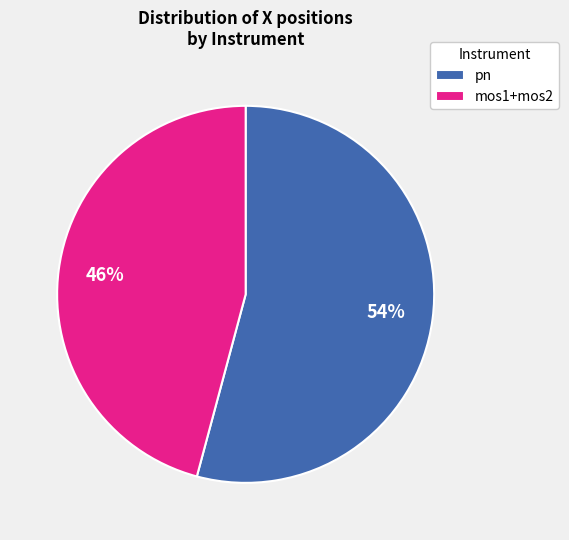

How many slices are in this pie chart?

2